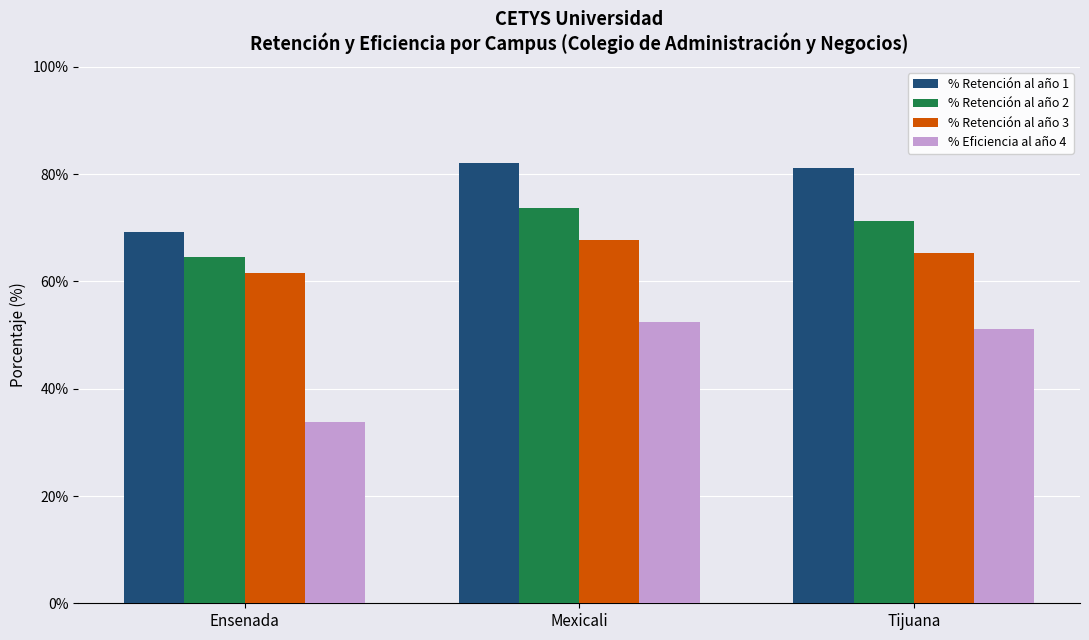

What are all the series names shown in the legend?

% Retención al año 1, % Retención al año 2, % Retención al año 3, % Eficiencia al año 4